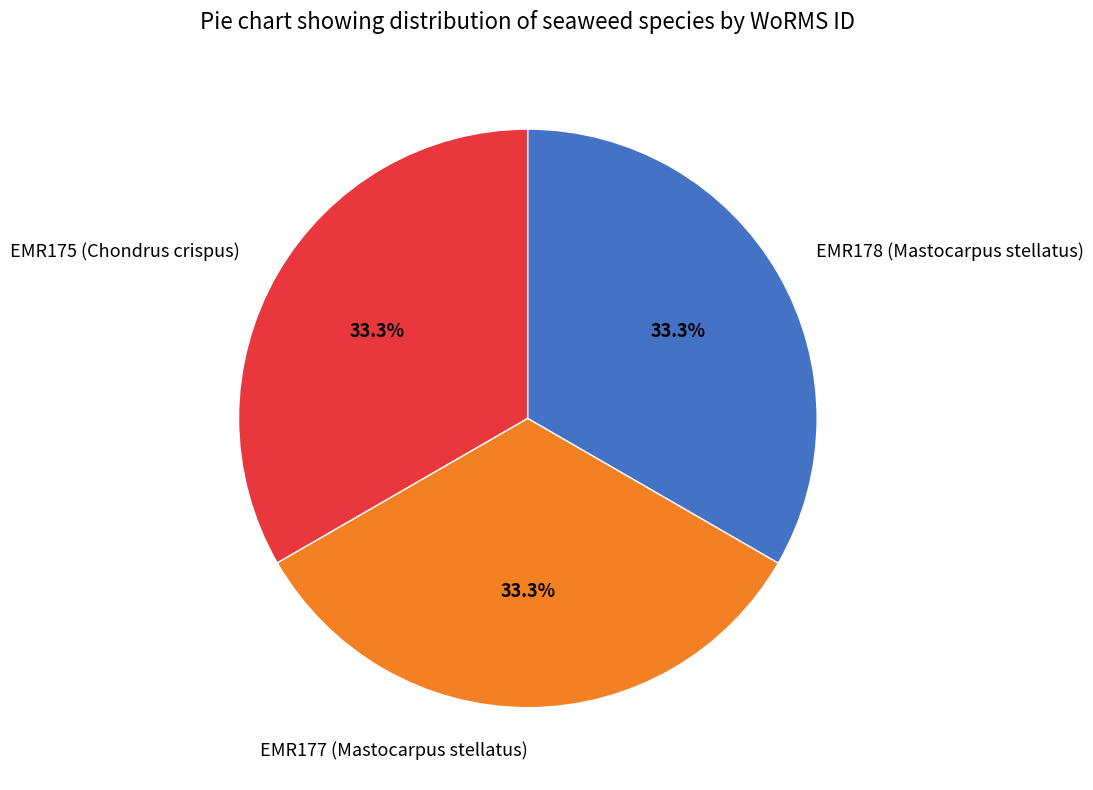

Does EMR178 (Mastocarpus stellatus) account for over 50% of the chart?

No